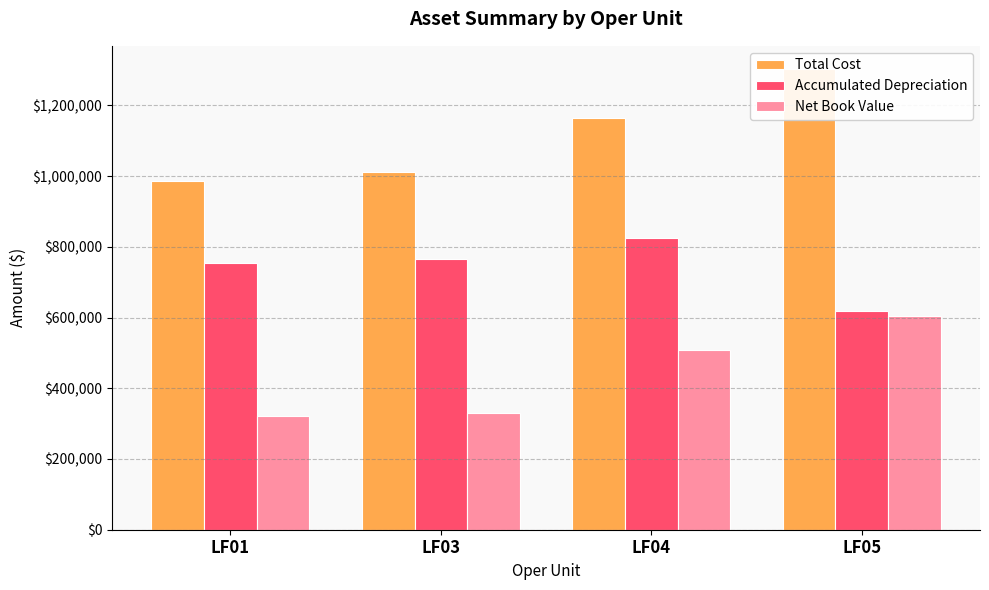

What is the total value across all series at LF01?

2061025.5